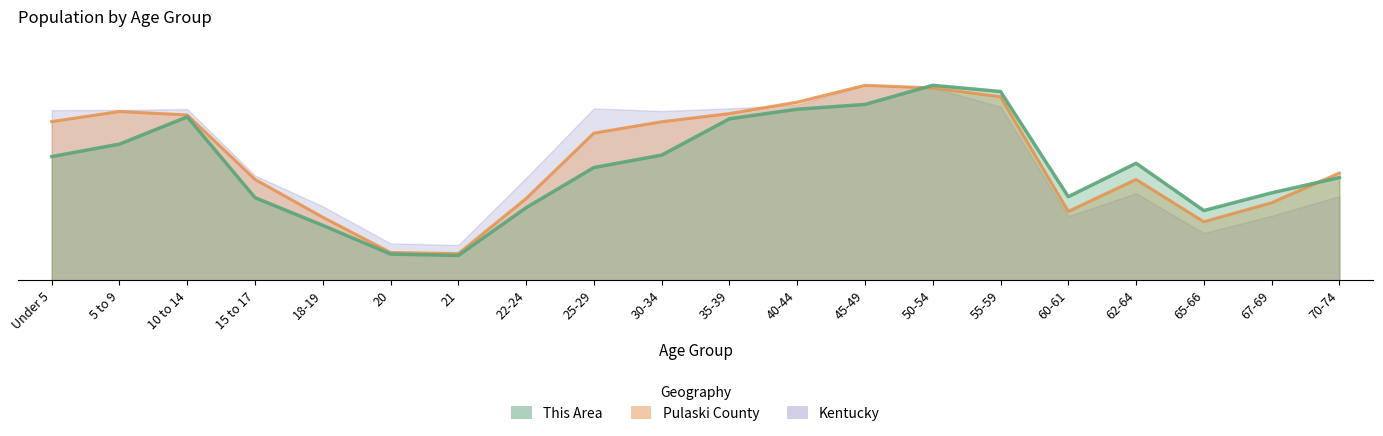

What position from the left is 55-59?

15